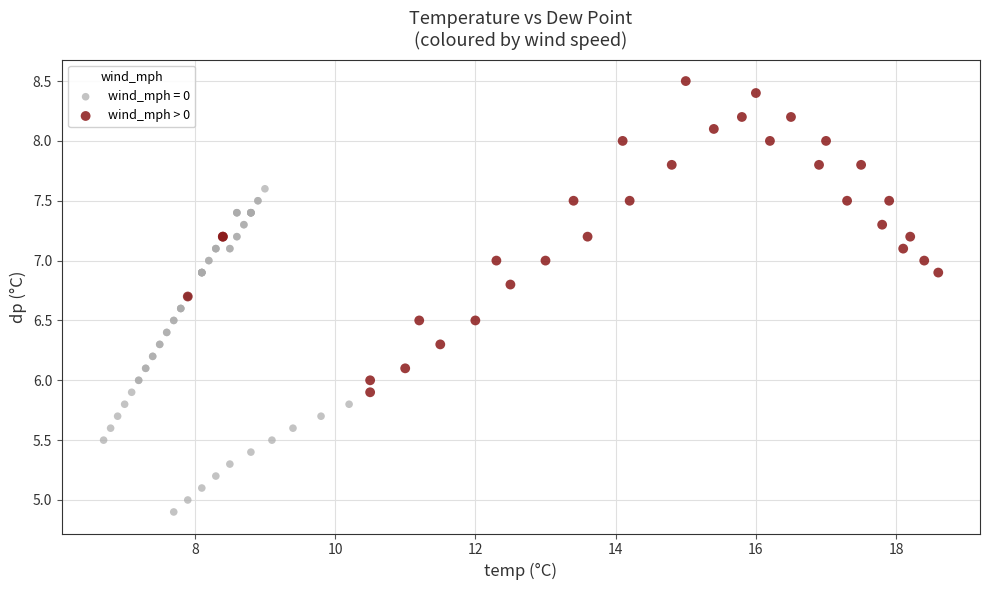

Which series reaches the maximum Y coordinate?

wind_mph > 0